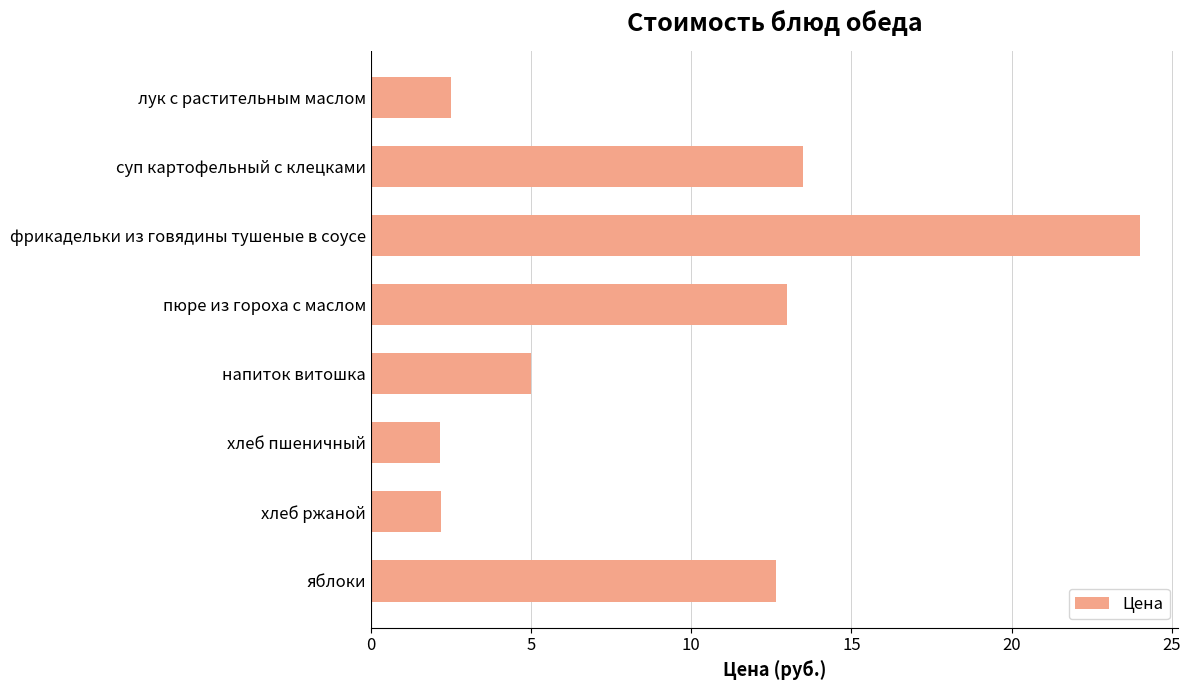

Is it true that the value at напиток витошка is 2.8?

False